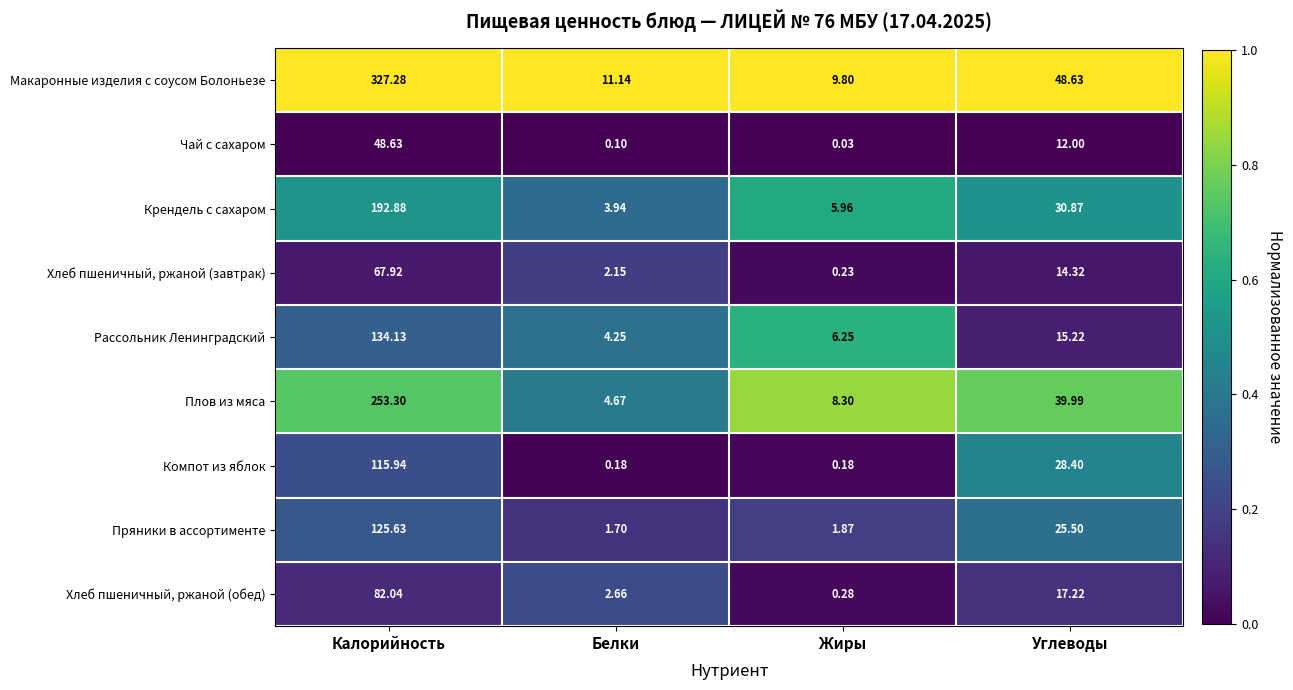

Which series changed the most between Калорийность and Белки?

Макаронные изделия с соусом Болоньезе